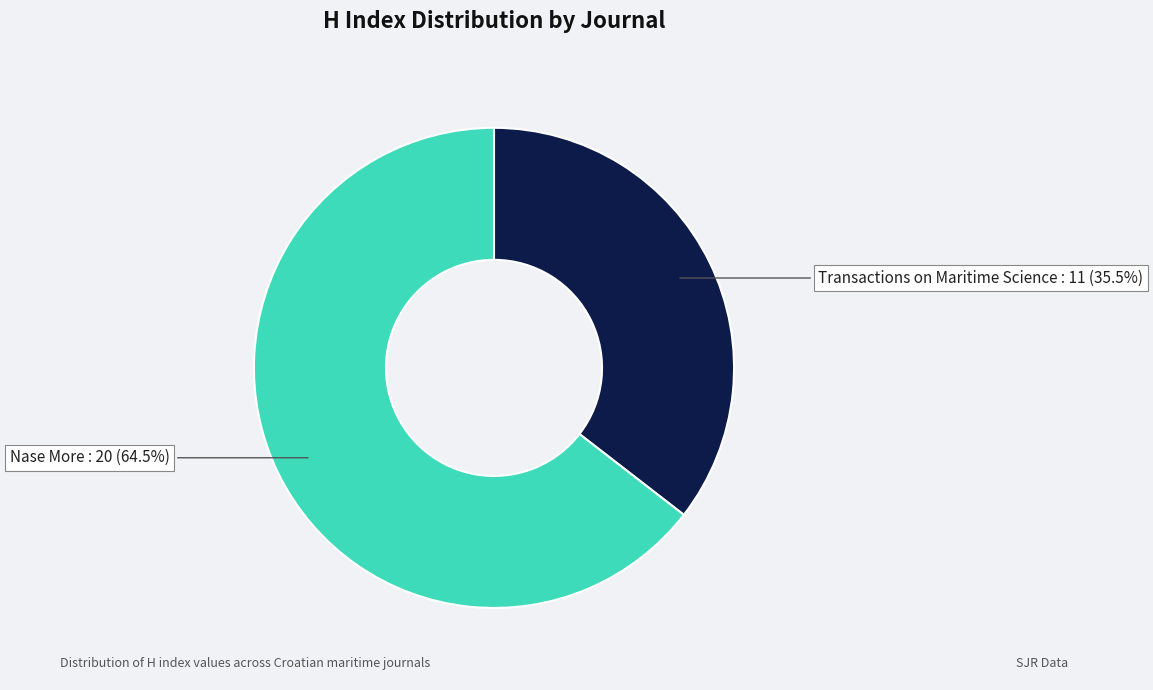

Does any single category account for the majority?

Yes